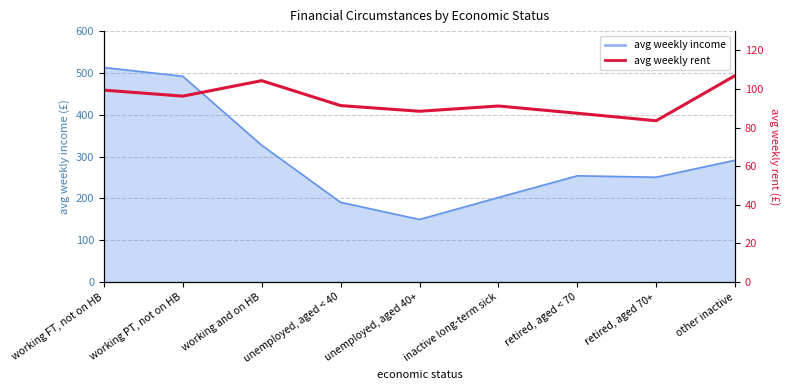

List the labels in order of value, smallest first.

retired, aged 70+, retired, aged < 70, unemployed, aged 40+, inactive long-term sick, unemployed, aged < 40, working PT, not on HB, working FT, not on HB, working and on HB, other inactive